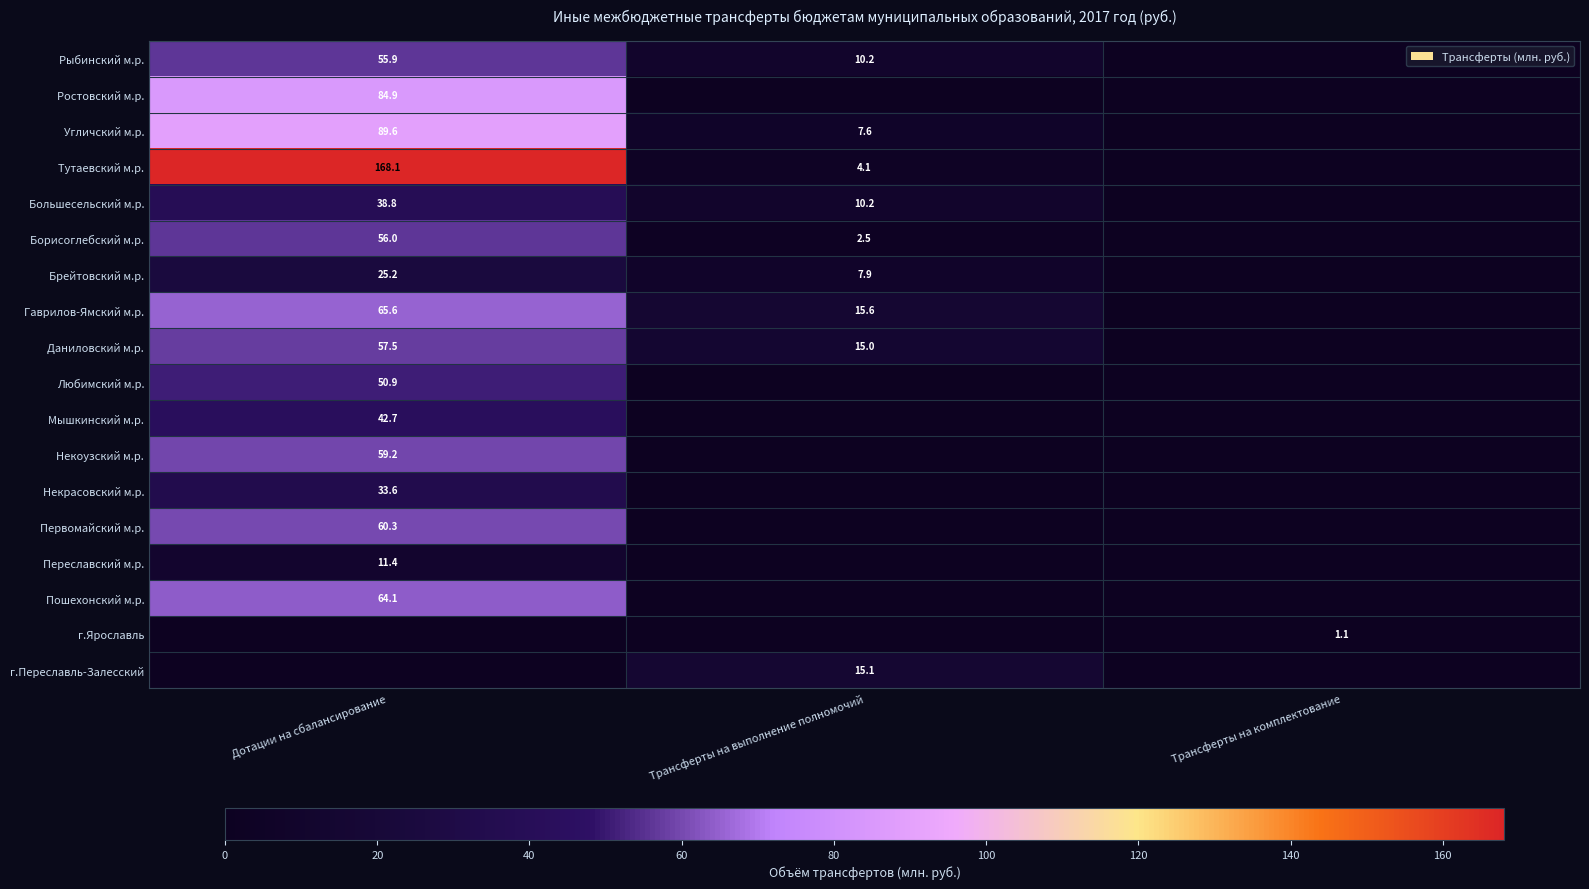

What is the difference between the Брейтовский м.р. values at Дотации на сбалансирование and Трансферты на выполнение полномочий?

17.3